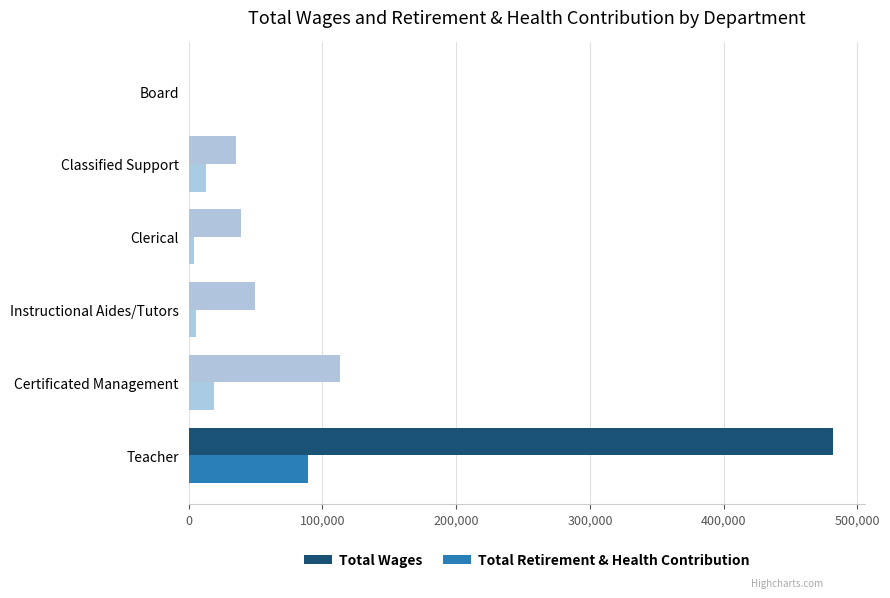

Between Certificated Management and Board, which series saw the biggest shift?

Total Wages